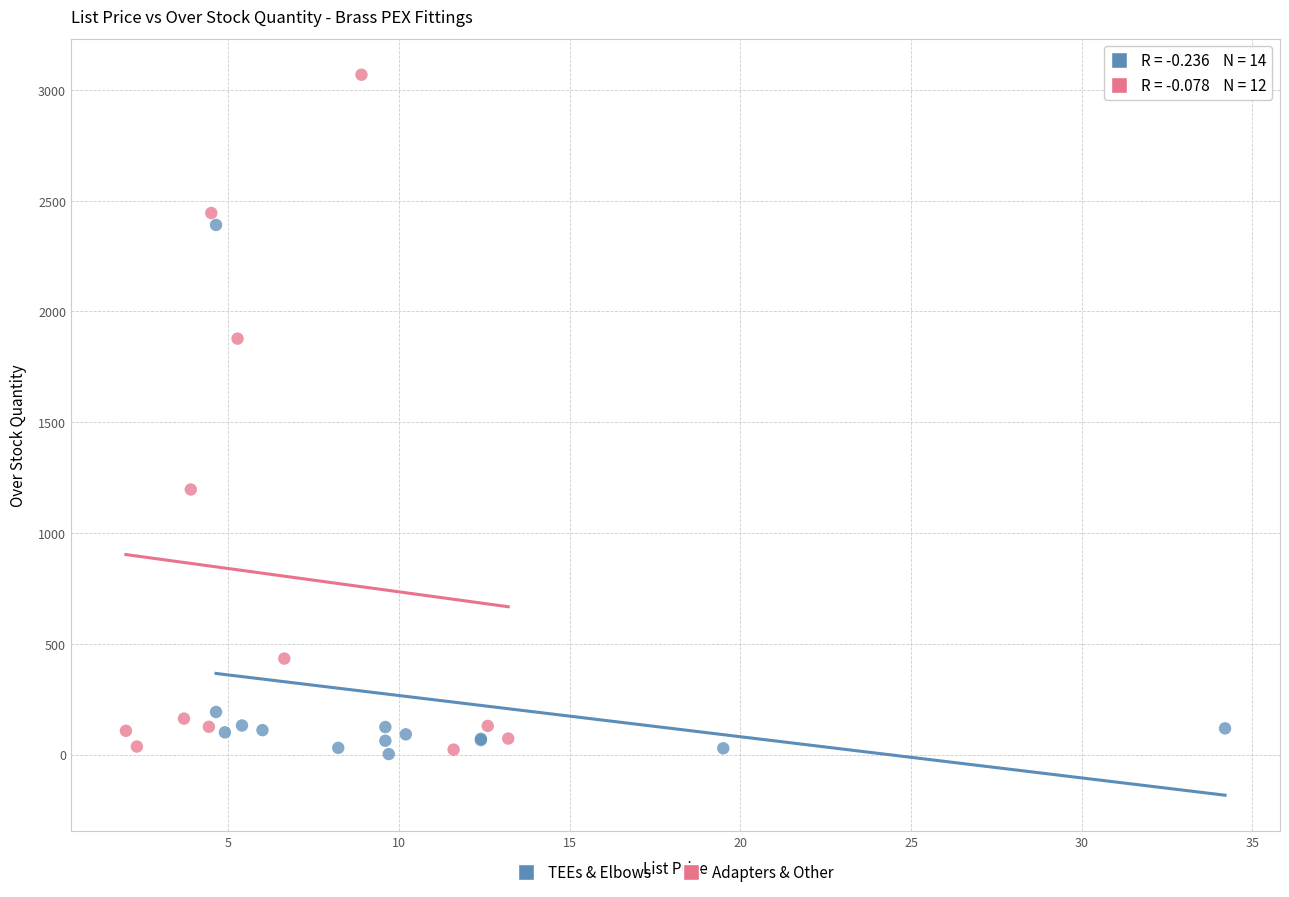

Which series reaches the maximum Y coordinate?

Adapters & Other